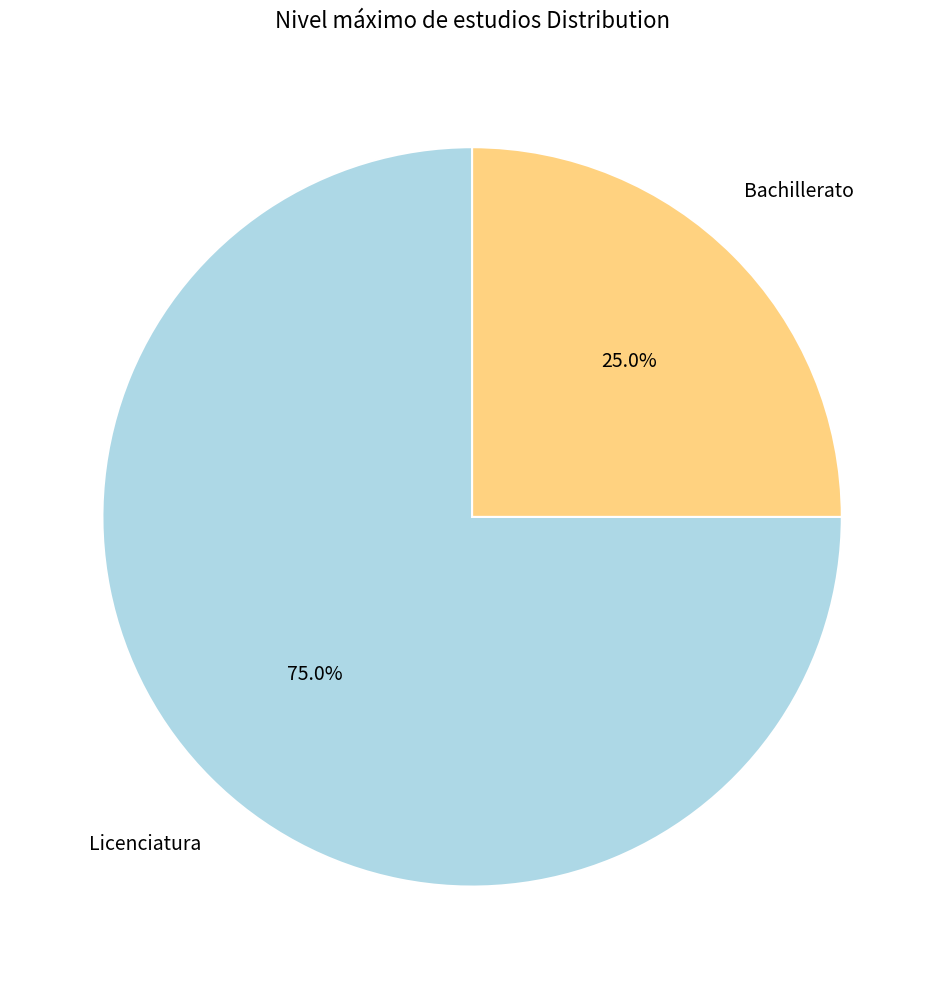

Approximately how many times larger is the value at Licenciatura compared to Bachillerato?

3.0